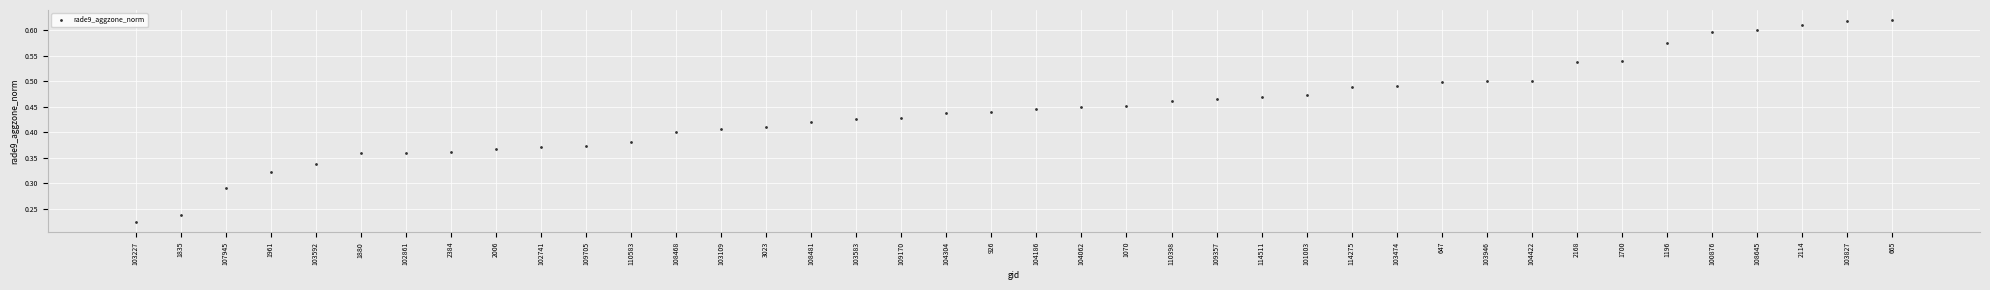

What is the label of the 9th point from the left?

2006